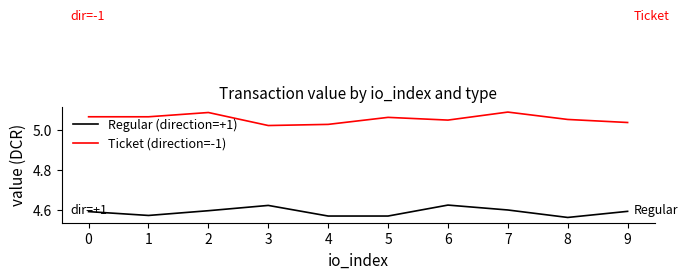

What is the spread (max minus min) of values at 3?

0.4